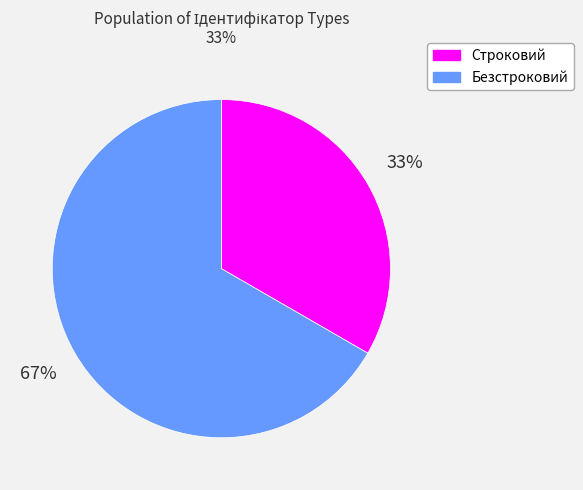

Between Строковий and Безстроковий, which is larger?

Безстроковий